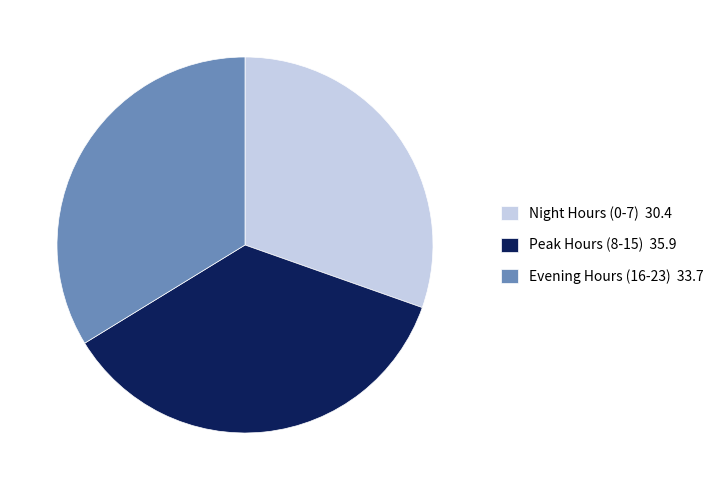

Which has a higher value, Peak Hours (8-15) 35.9 or Evening Hours (16-23) 33.7?

Peak Hours (8-15) 35.9